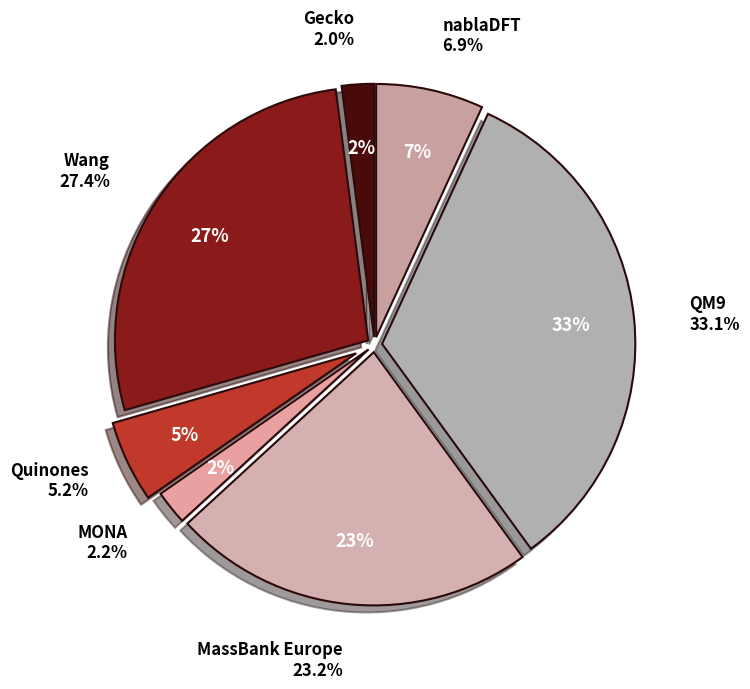

The Gecko slice represents 2% of the pie. True or false?

True